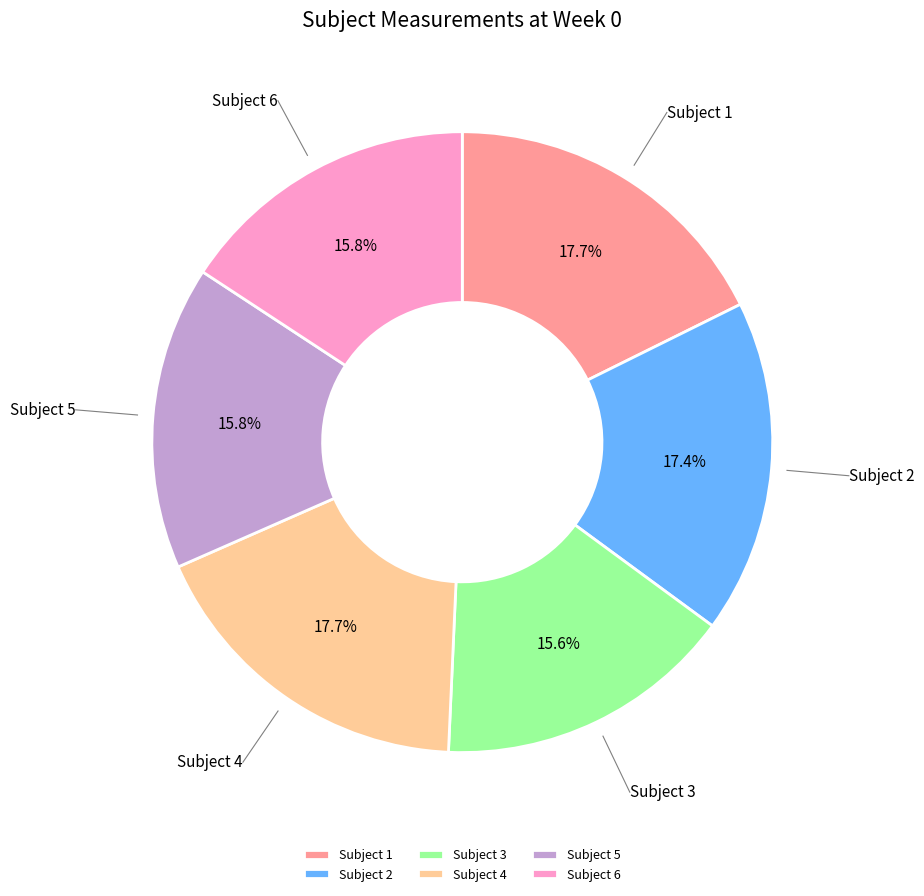

Is there any slice that represents more than half of the pie?

No